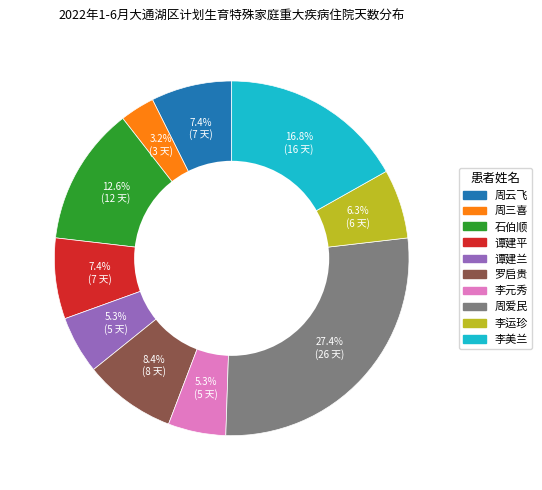

What percentage is NOT represented by 李美兰?

83.2%